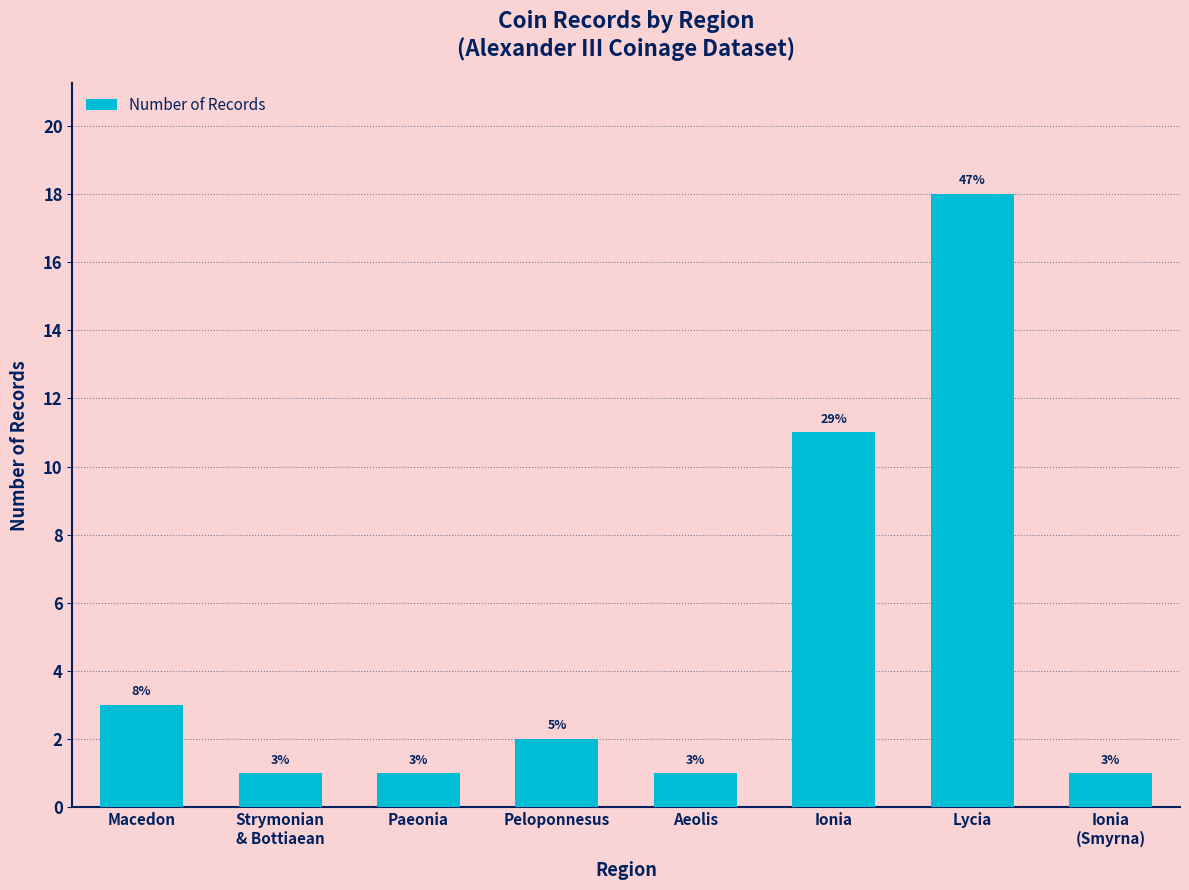

Reading left to right, list all the values displayed in this chart.

3	1	1	2	1	11	18	1